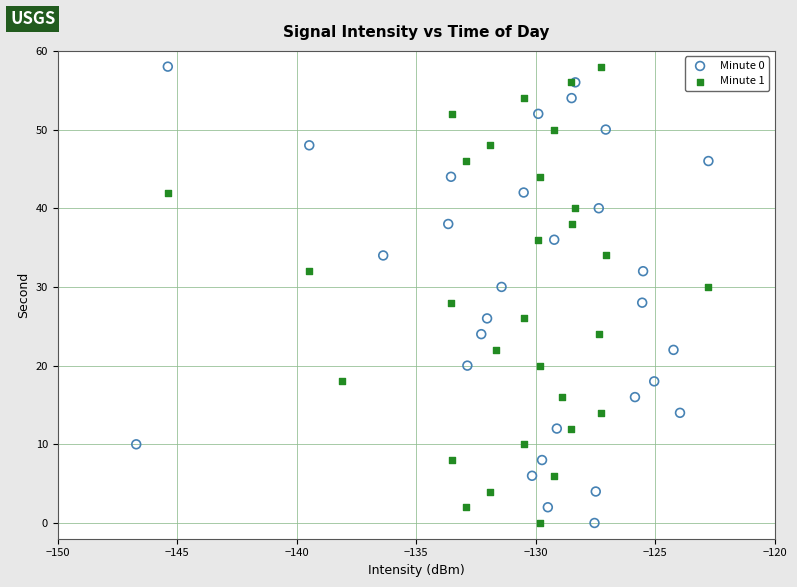

What are all the series names shown in the legend?

Minute 0, Minute 1